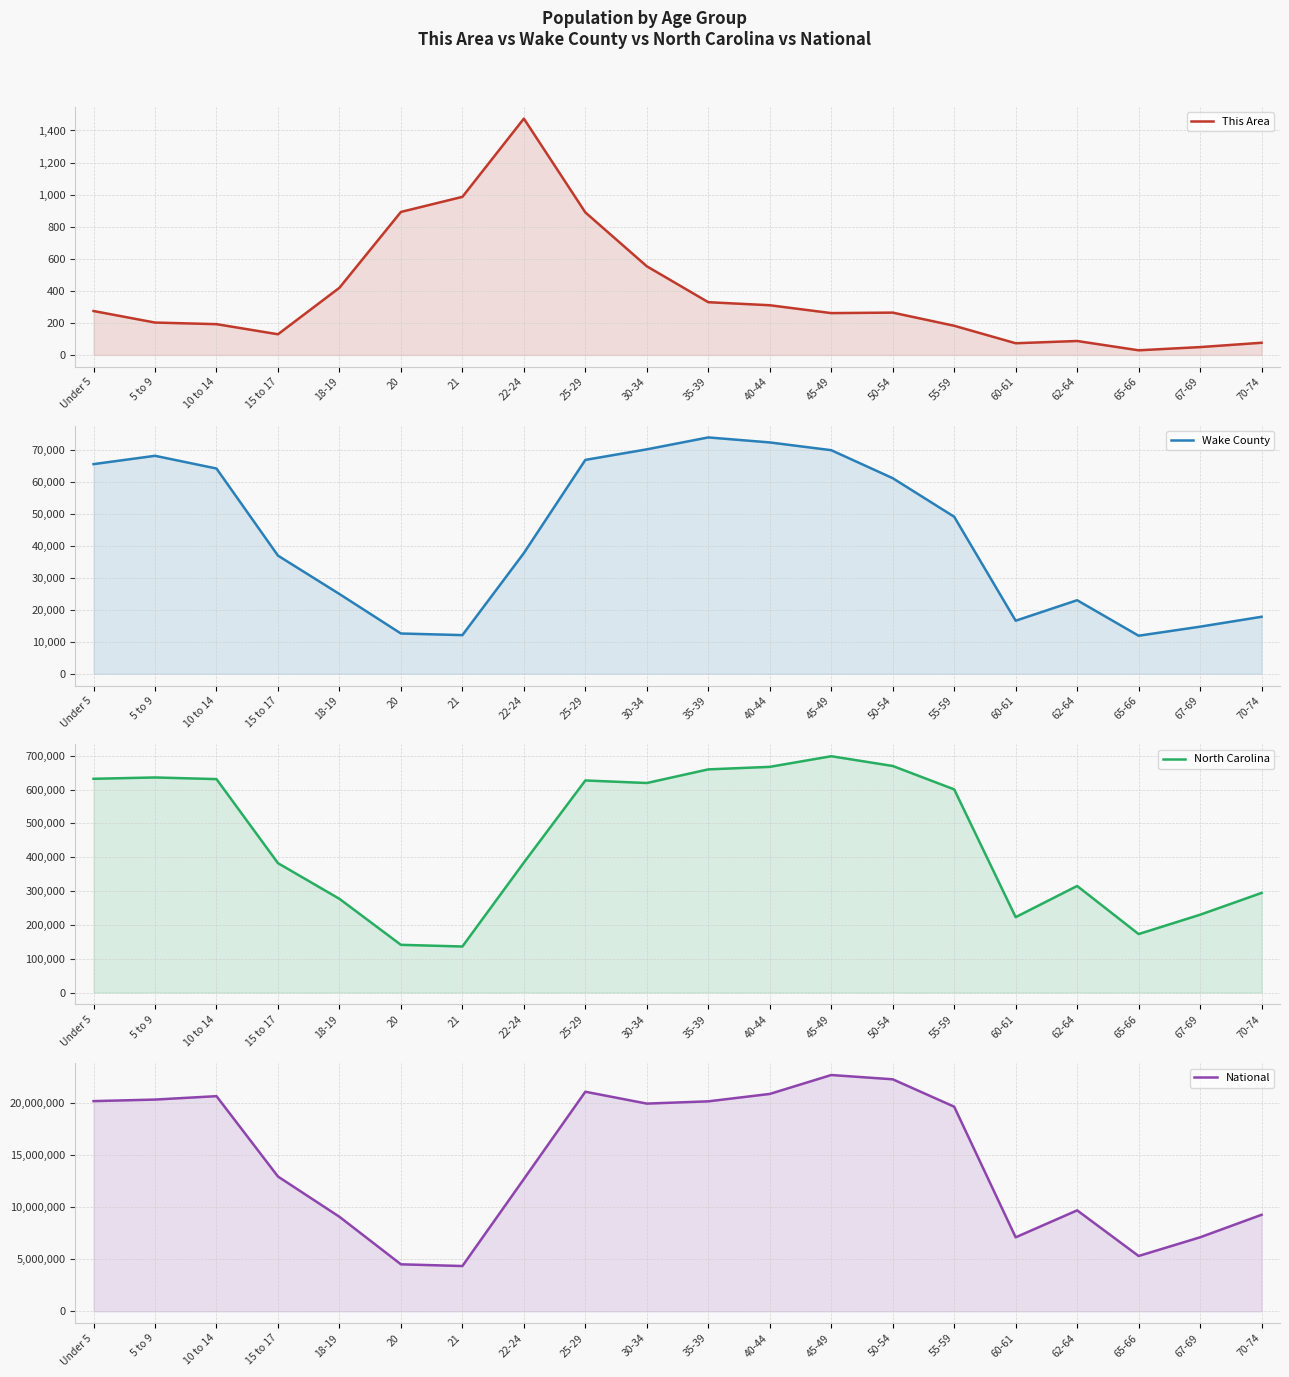

How many values in the North Carolina series are below 600722?

10